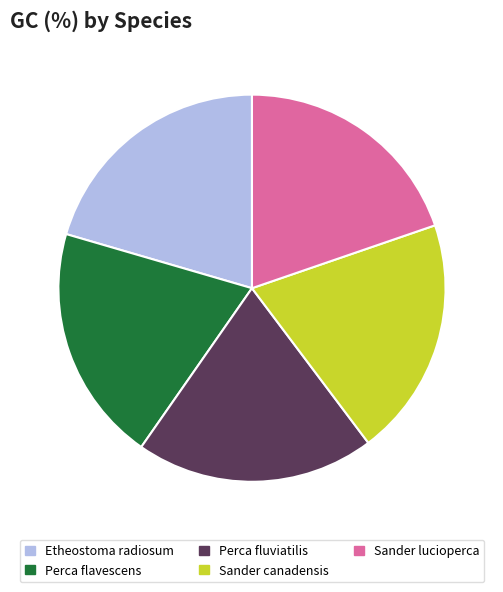

Does Etheostoma radiosum account for over 50% of the chart?

No